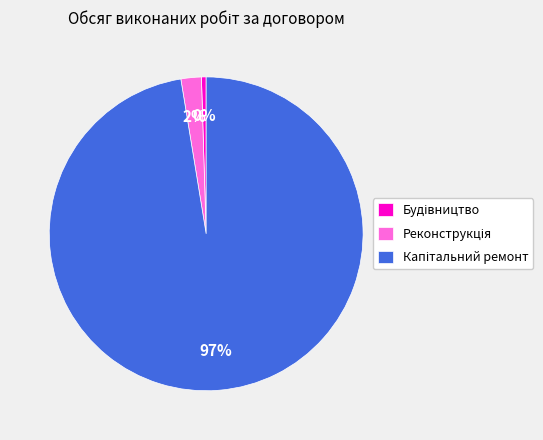

To the nearest percent, what is the average slice percentage?

33%